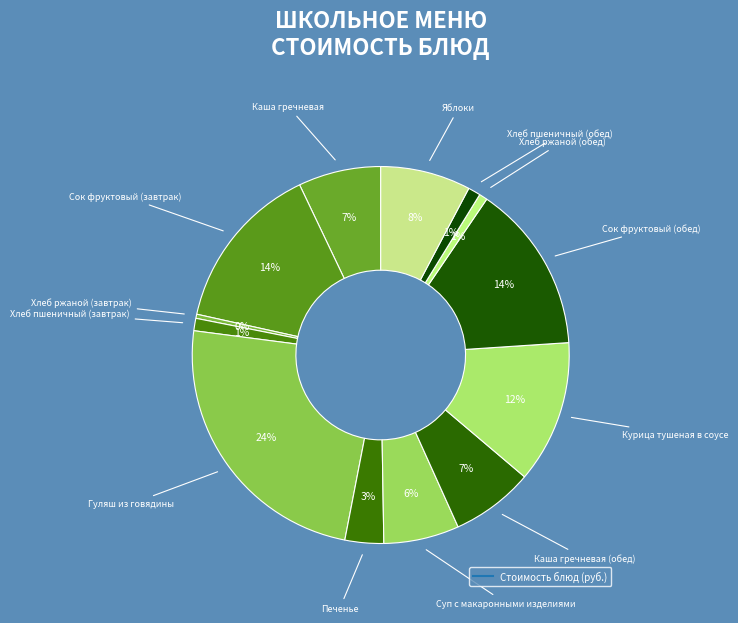

How many slices are in this pie chart?

13